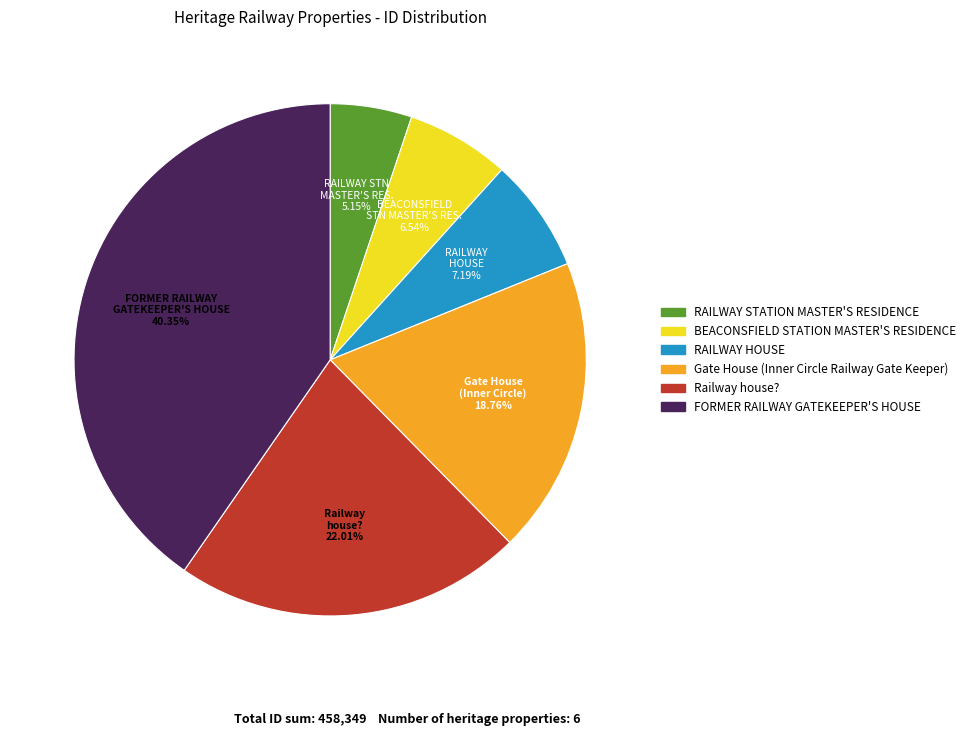

True or false: FORMER RAILWAY GATEKEEPER'S HOUSE accounts for 52% of the total.

False